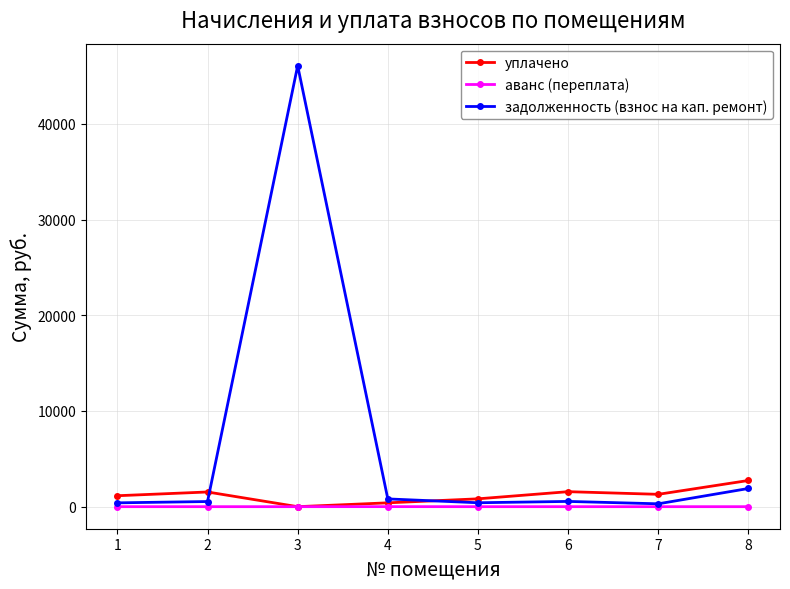

Rank the series at 2 from highest to lowest value.

уплачено, задолженность (взнос на кап. ремонт), аванс (переплата)